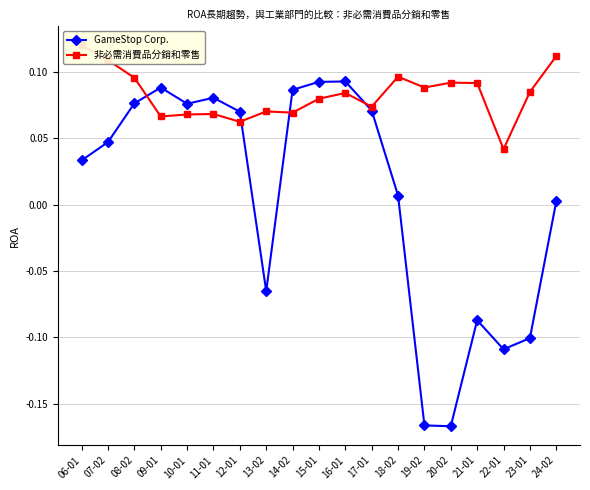

Between which two adjacent categories do 非必需消費品分銷和零售 and GameStop Corp. first intersect?

08-02 and 09-01